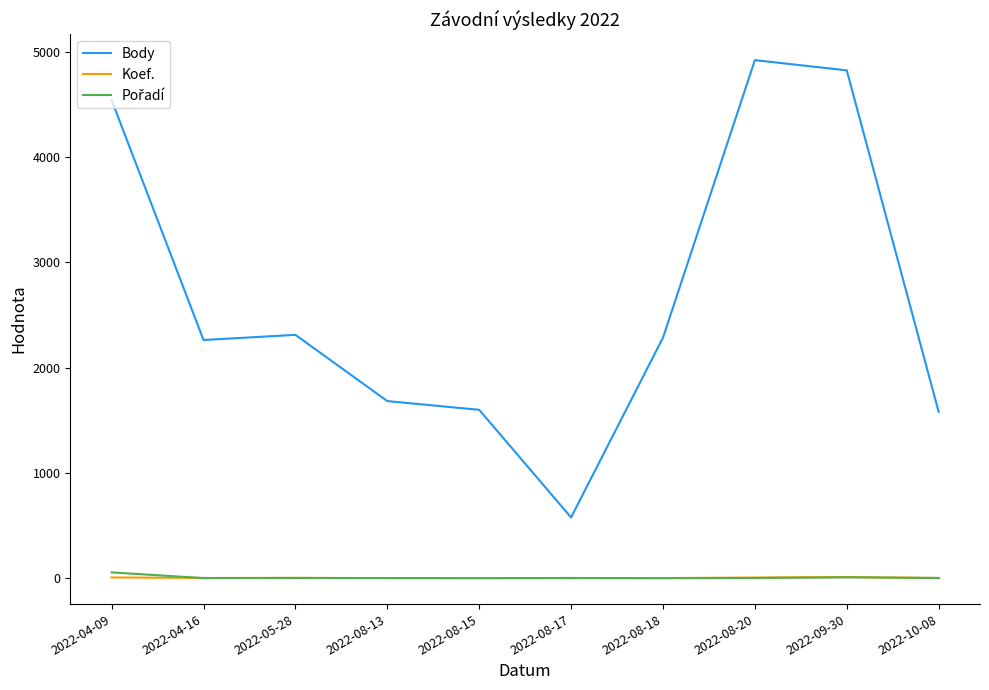

At which label is Body closest to 2749?

2022-05-28